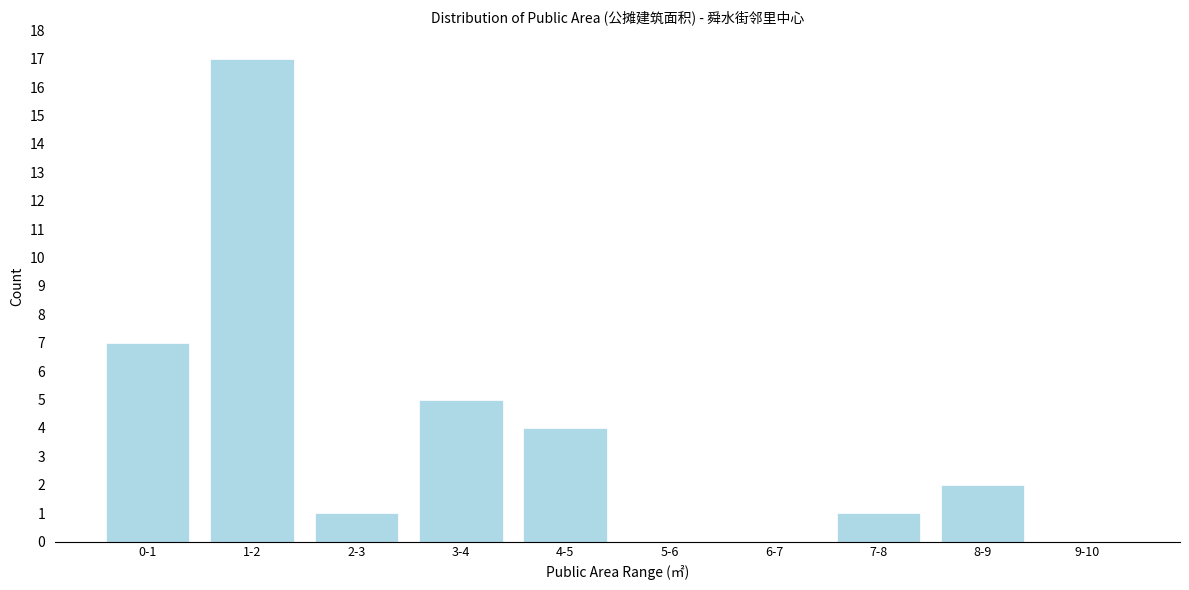

Reading left to right, extract all data points from this chart.

0-1=7	1-2=17	2-3=1	3-4=5	4-5=4	5-6=0	6-7=0	7-8=1	8-9=2	9-10=0